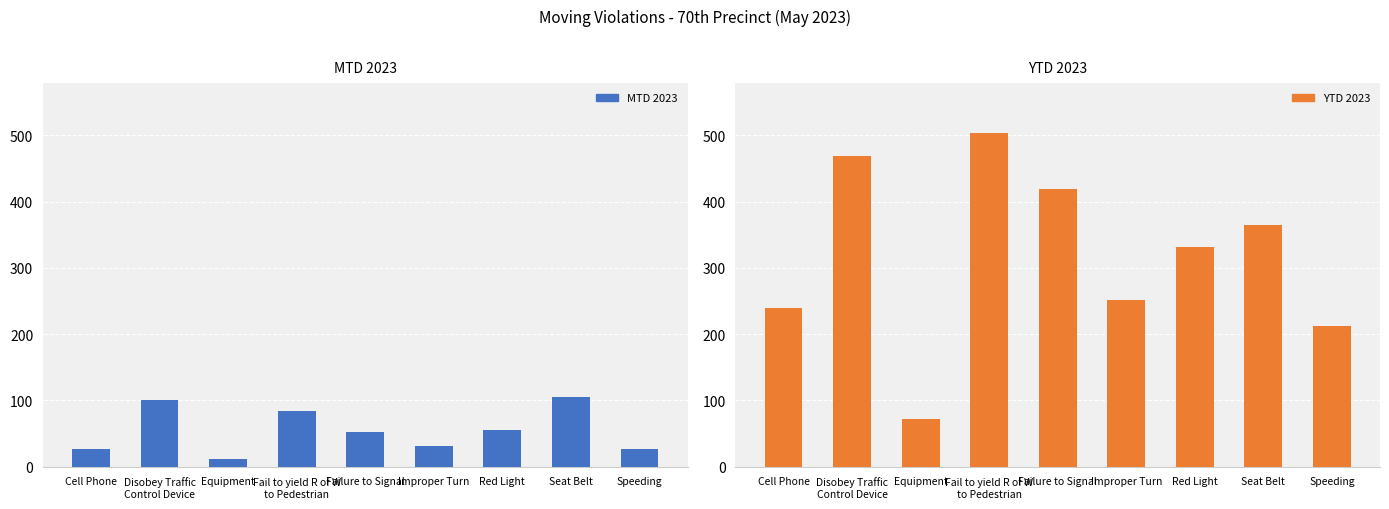

What are all the series names shown in the legend?

MTD 2023, YTD 2023